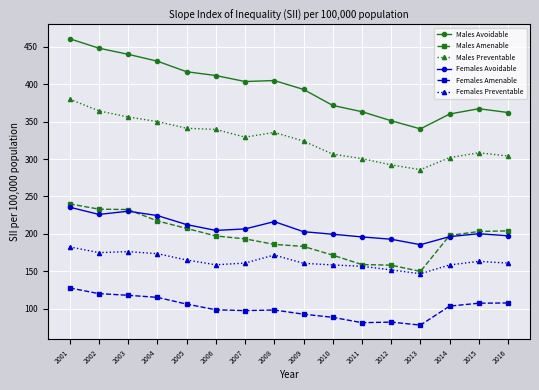

How many data points in Females Preventable are above 160?

10